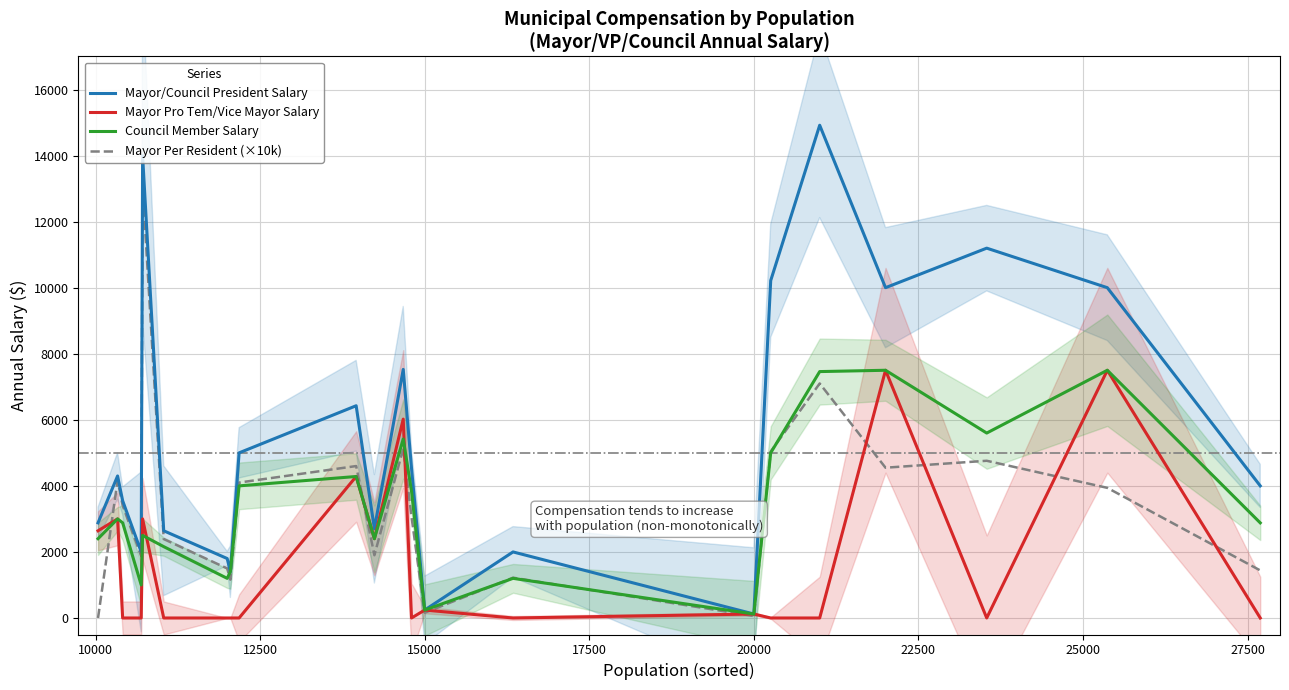

Is it true that Mayor/Council President Salary equals 120.0 at 20000?

True